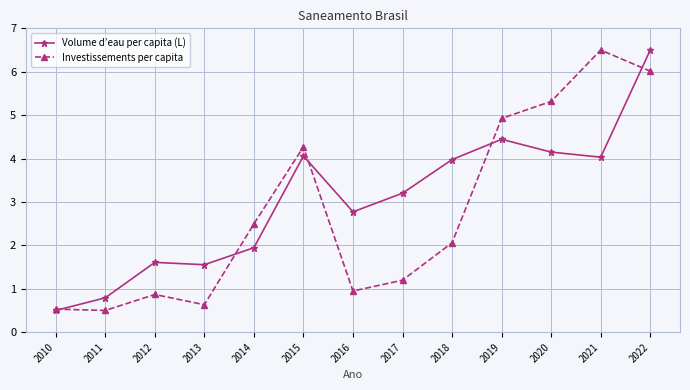

How many distinct data groups are displayed?

2